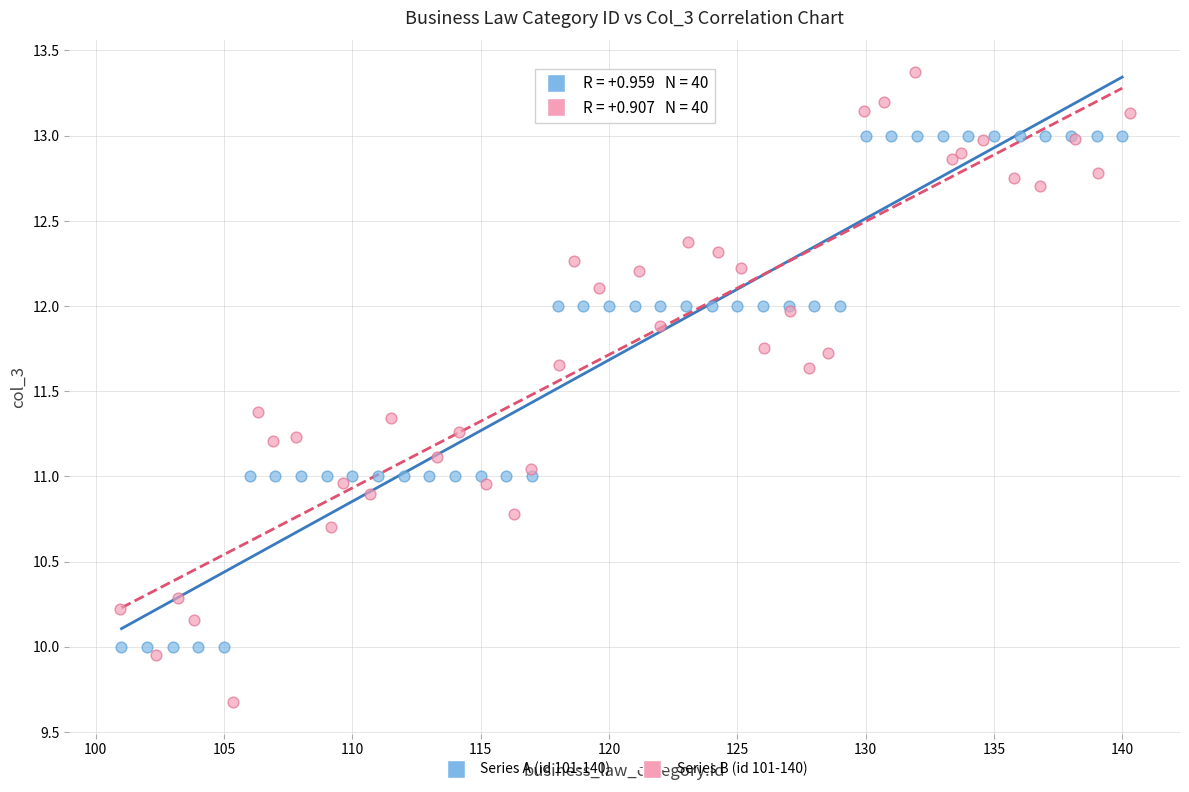

Which series has the largest Y range (max minus min)?

Series B (id 101-140)